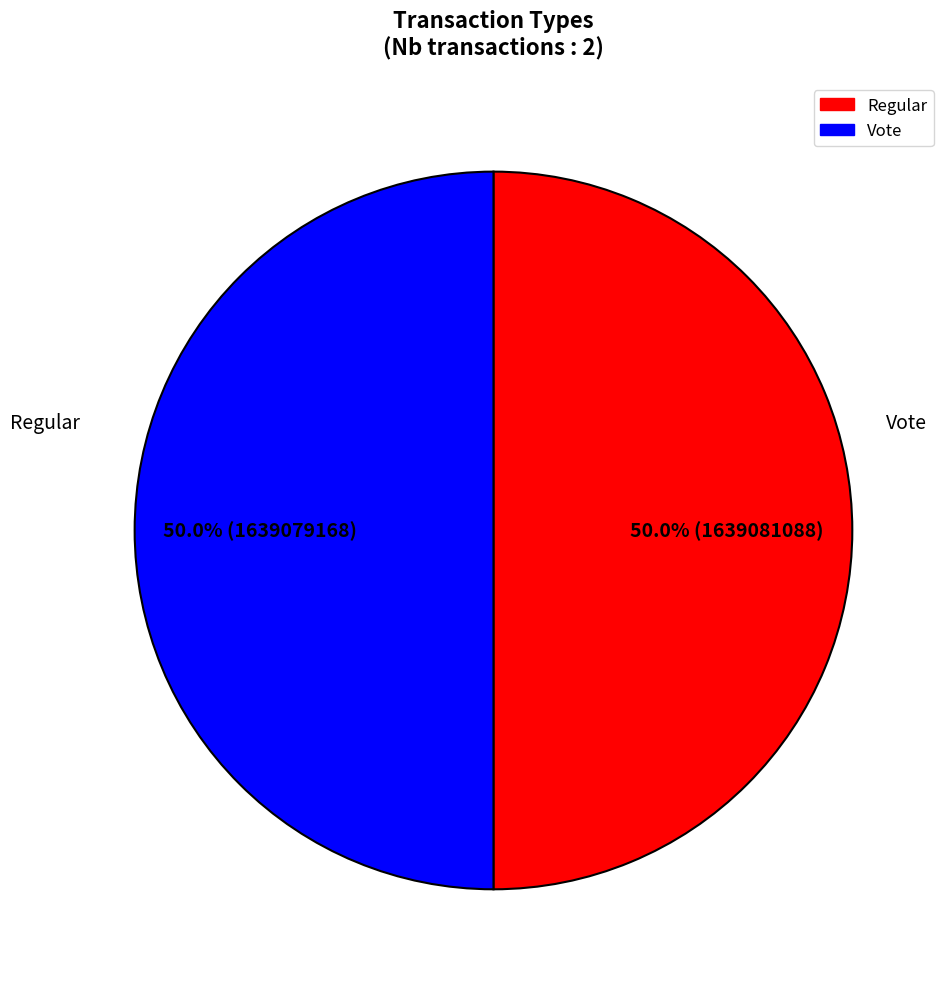

Approximately how many times larger is the value at Regular compared to Vote?

1.0